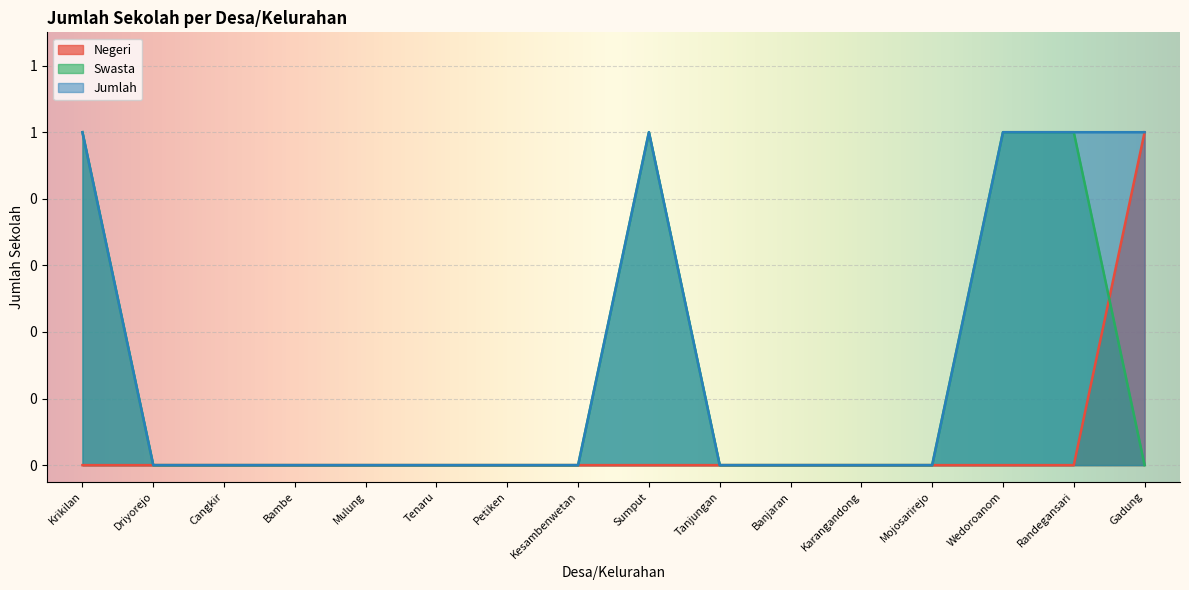

True or false: Negeri and Jumlah cross at least once.

False